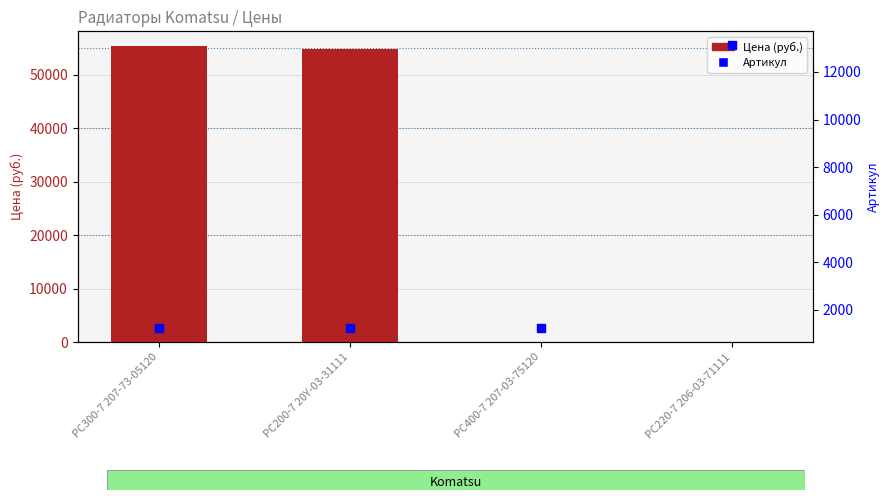

Which series has the widest spread of Y values?

Цена (руб.)